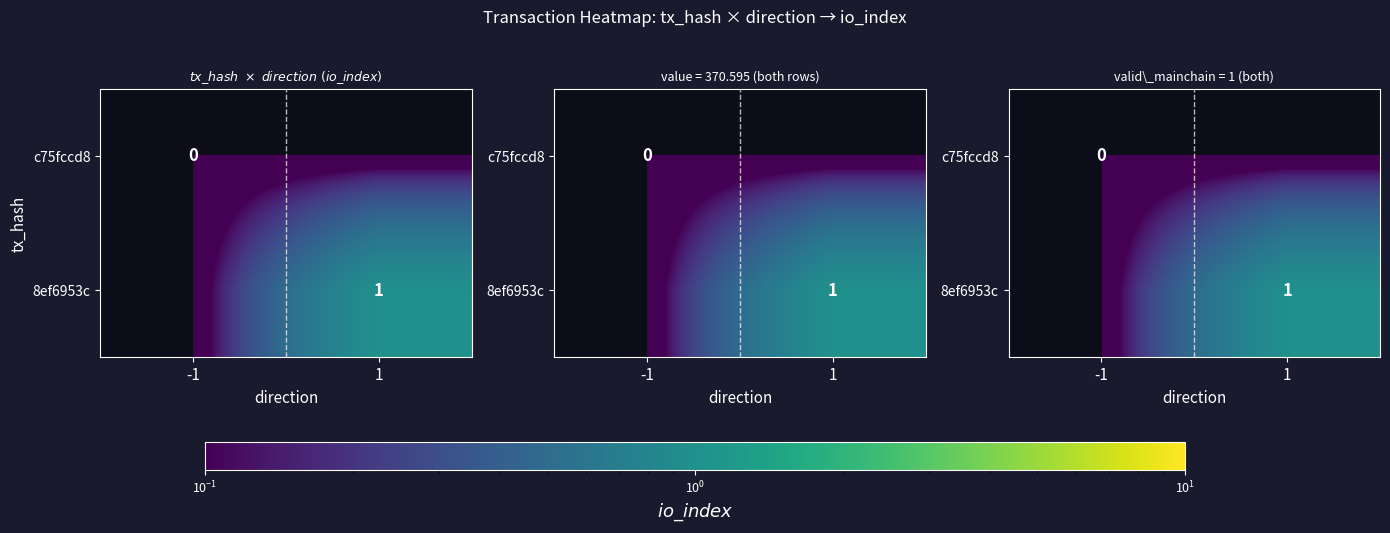

How many values in 8ef6953c are above zero?

1